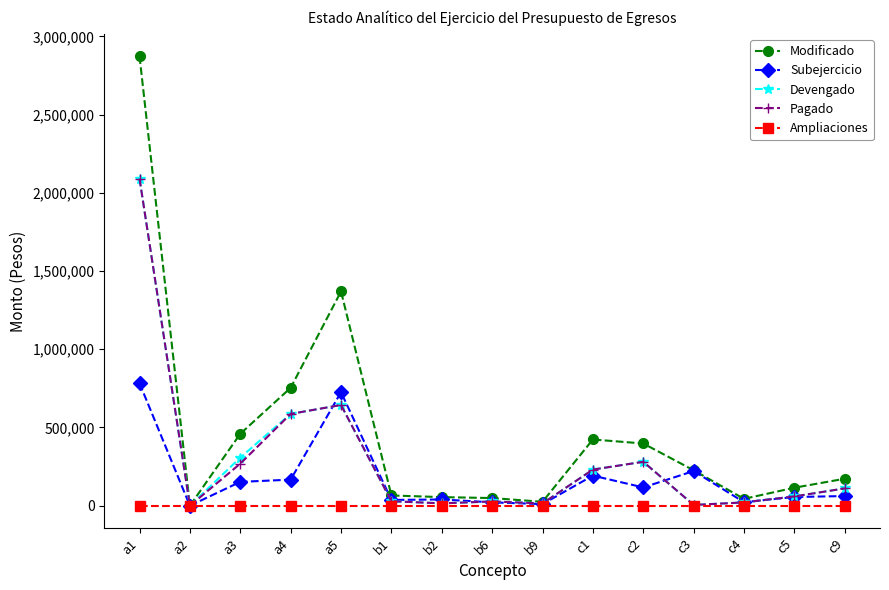

True or false: Modificado has a value of 25000.0 at b9.

True